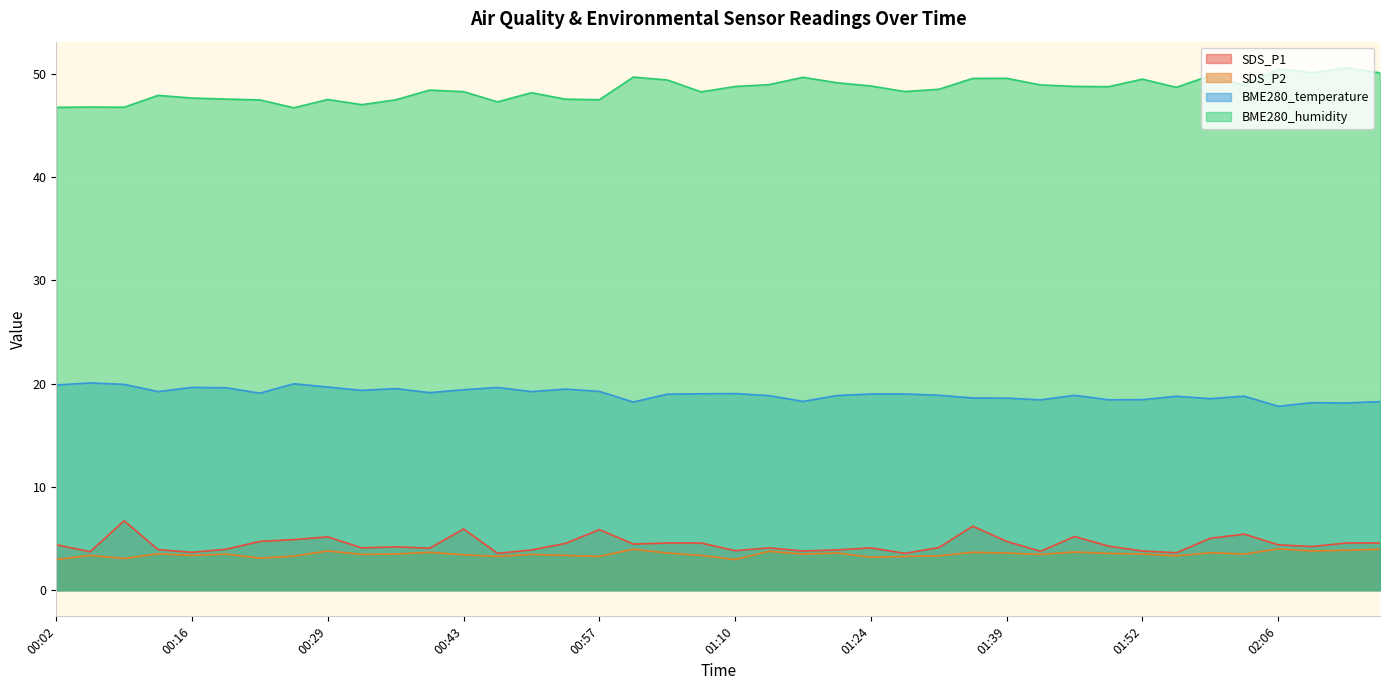

At 01:42, list the series in order from smallest to largest.

SDS_P2, SDS_P1, BME280_temperature, BME280_humidity